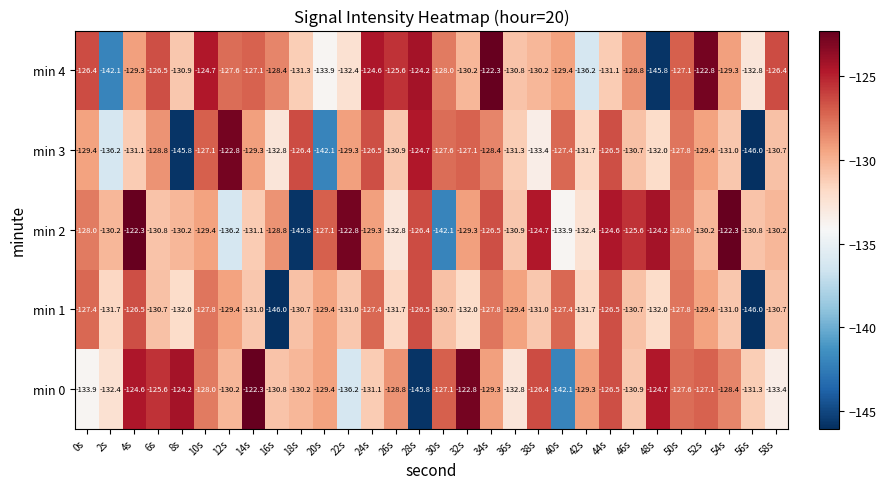

At 14s, list the series in order from largest to smallest.

min 0, min 4, min 3, min 1, min 2